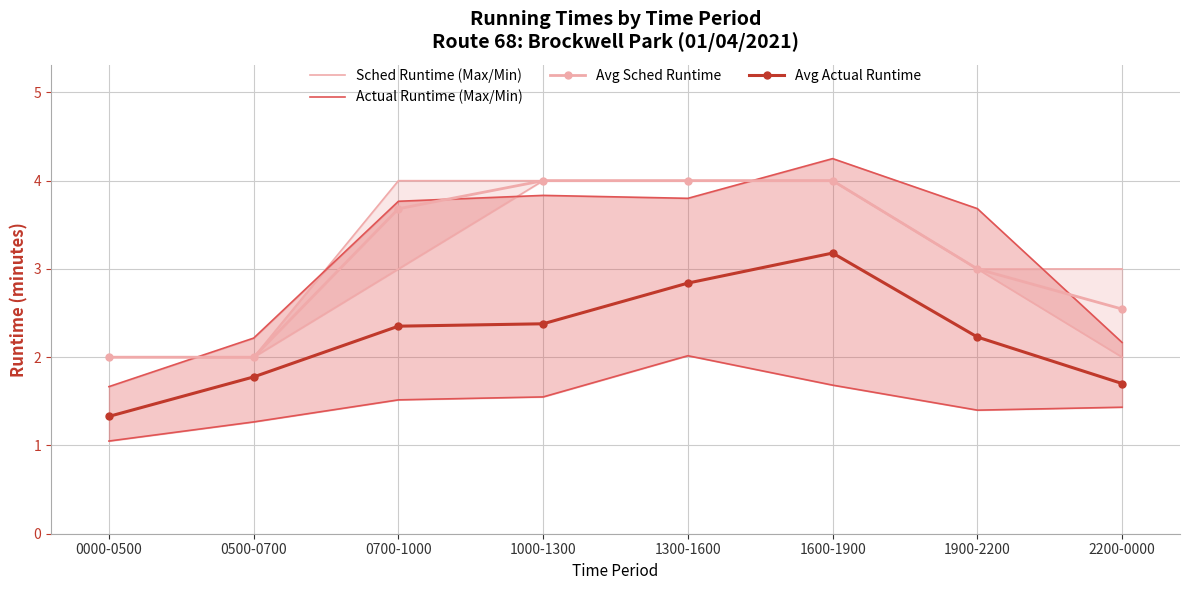

What is the difference between the maximum and second lowest values in the Actual Runtime (Max/Min) series?

2.1